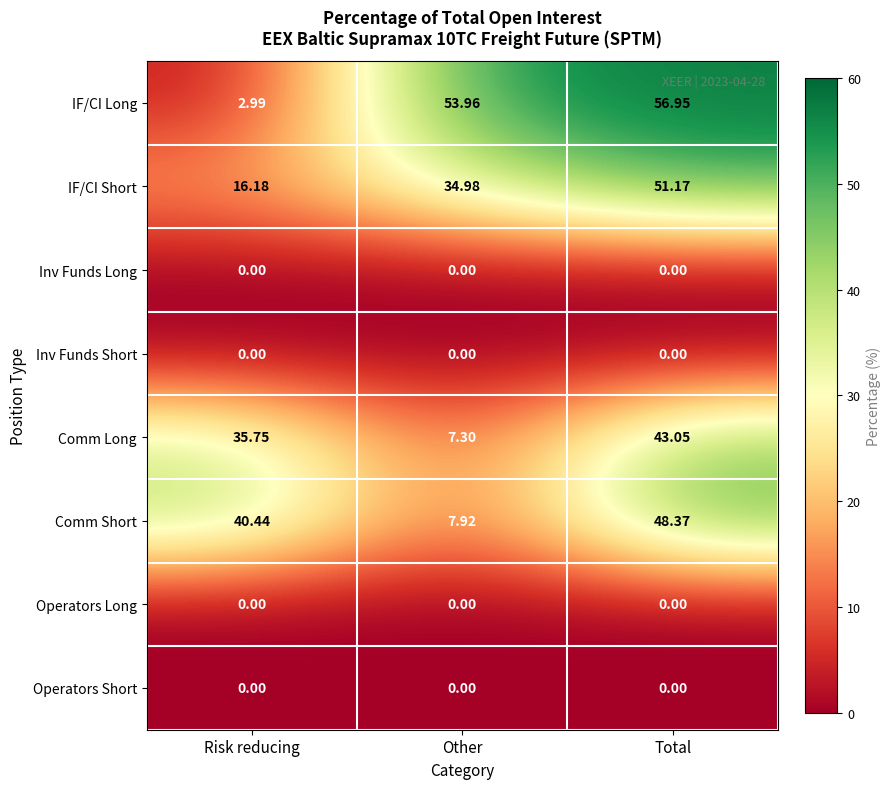

At which category does the chart reach its peak across all series?

Total